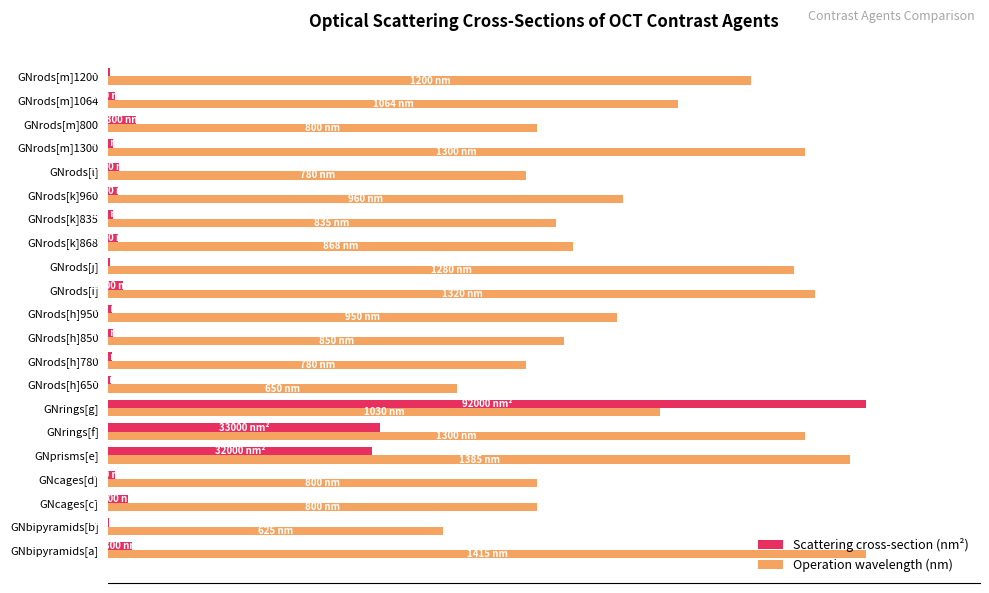

What is the difference between the maximum and second lowest values in the Scattering cross-section (nm²) series?

99.8